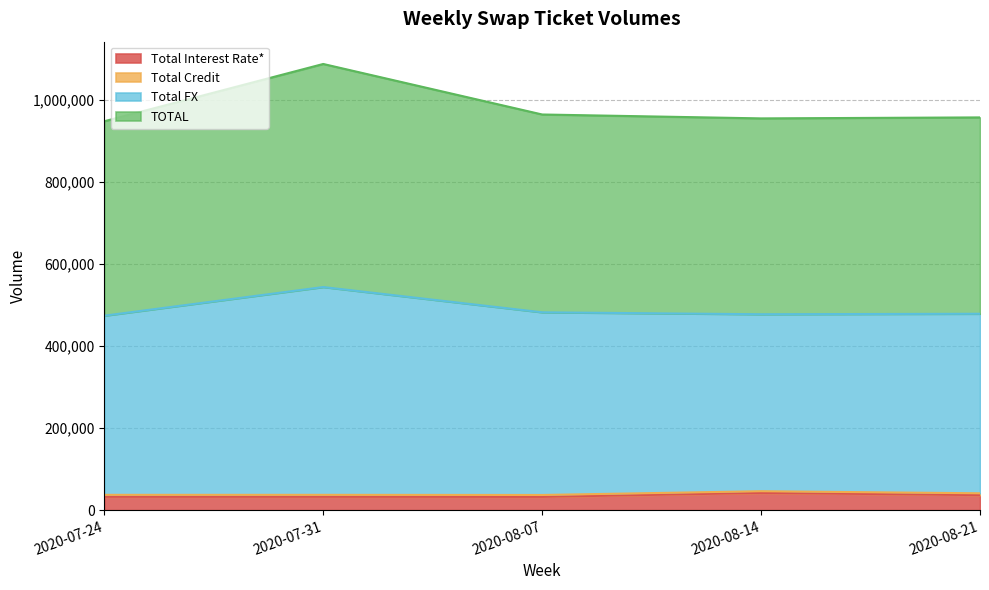

What is the highest value of the Total Interest Rate* series?

41959